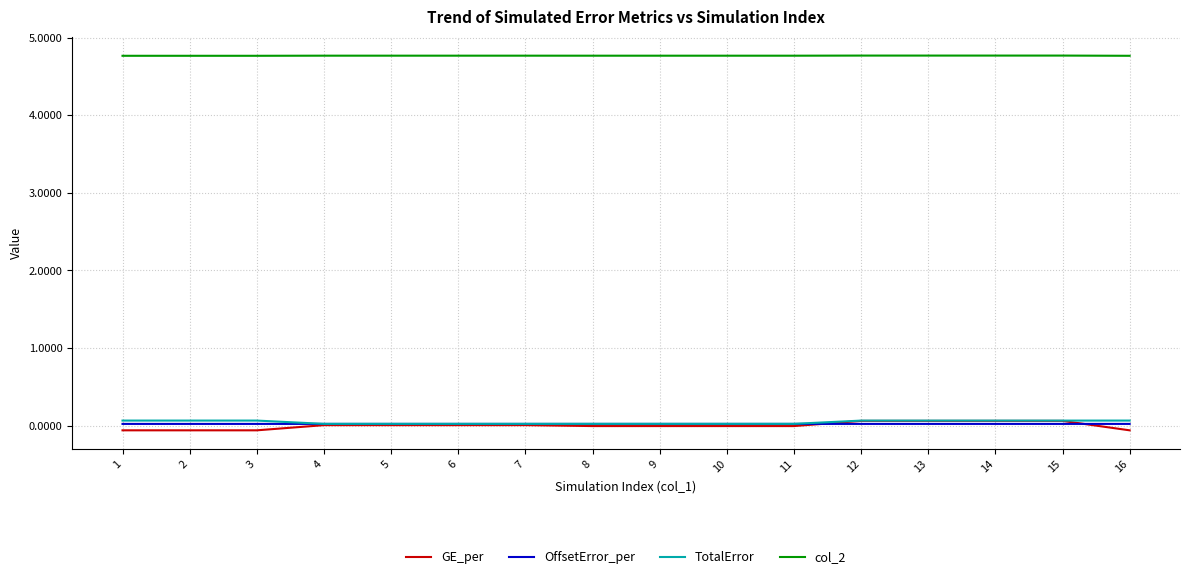

The col_2 series shows 4.8 at 16. True or false?

True